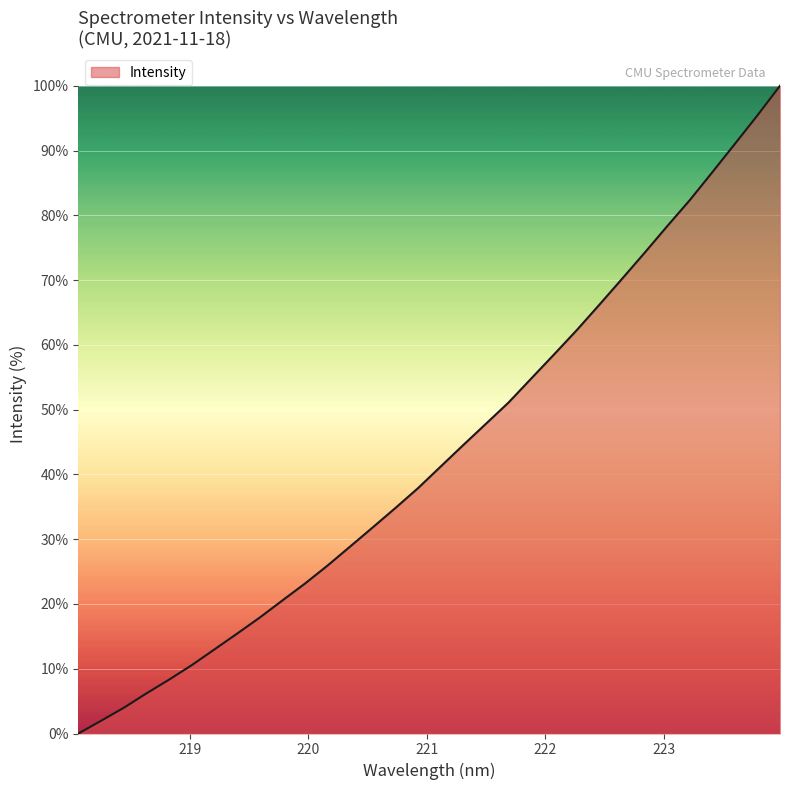

What is the difference between the second highest and second lowest values?

93.4